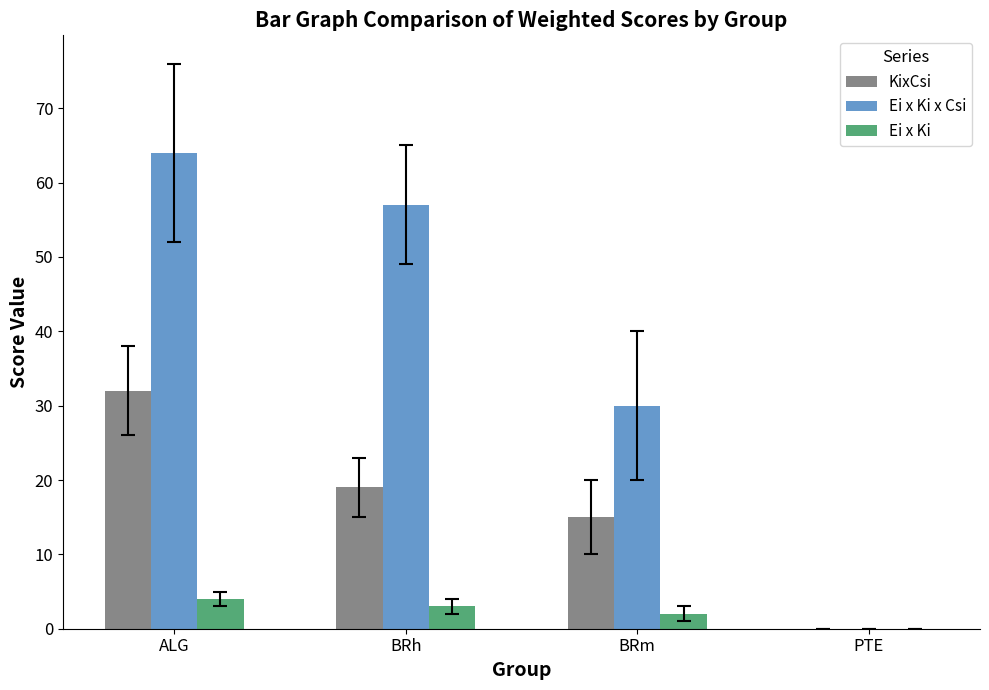

Are the bars grouped side by side (vs. stacked)?

Yes